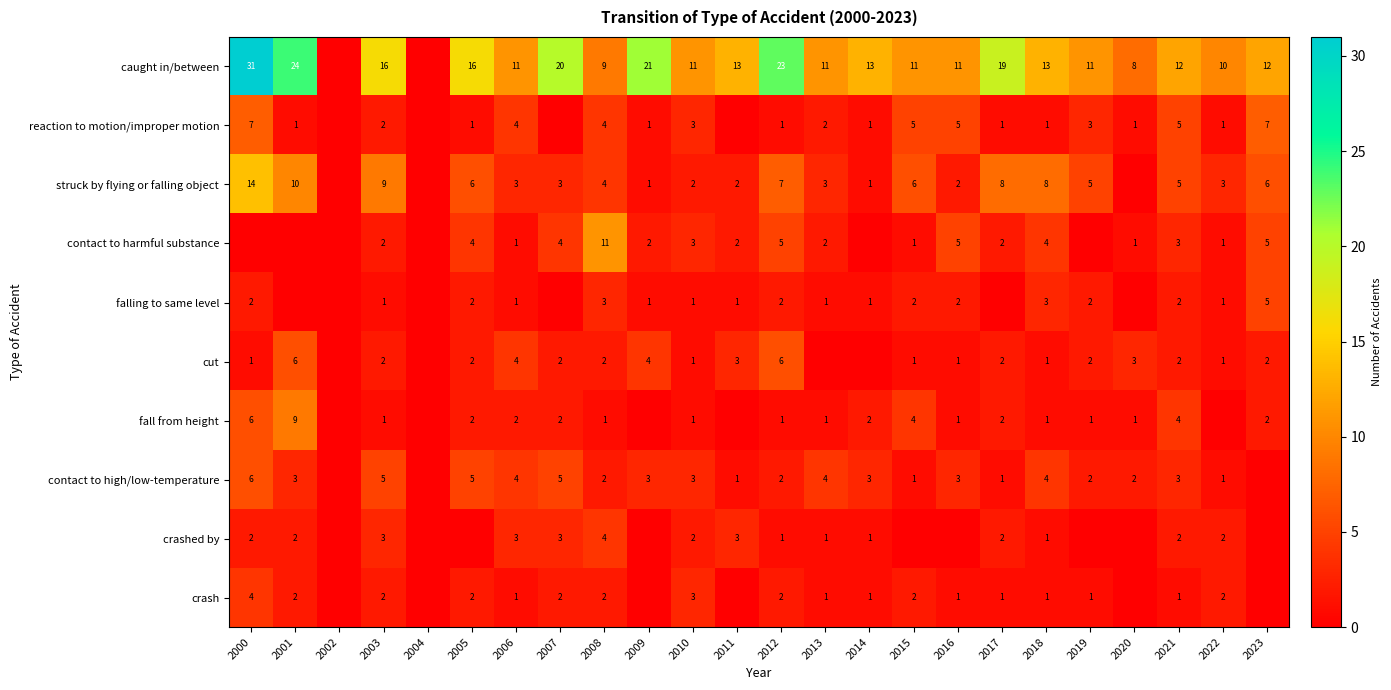

How many series are shown in this chart?

10